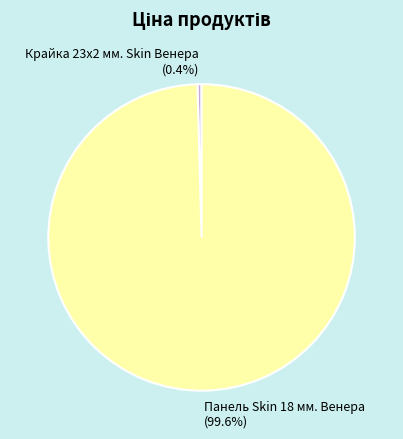

To the nearest percent, what is the difference between the Панель Skin 18 мм. Венера and Крайка 23x2 мм. Skin Венера slice percentages?

99%